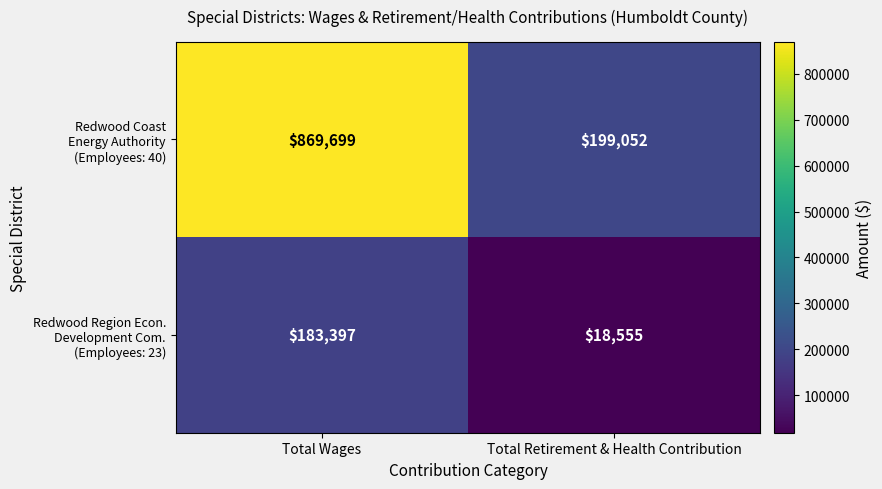

What is the total value across all series at Total Retirement & Health Contribution?

217607